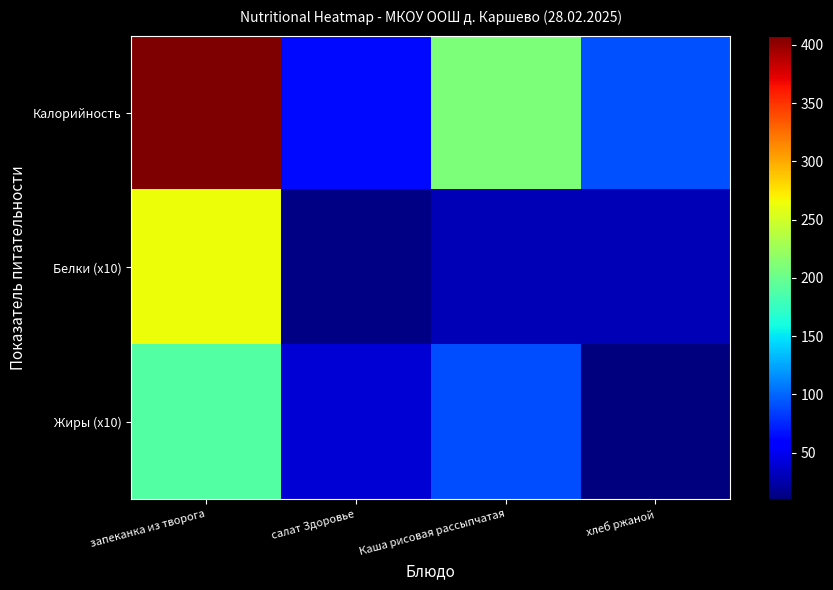

At which category is the sum across all series the highest?

запеканка из творога